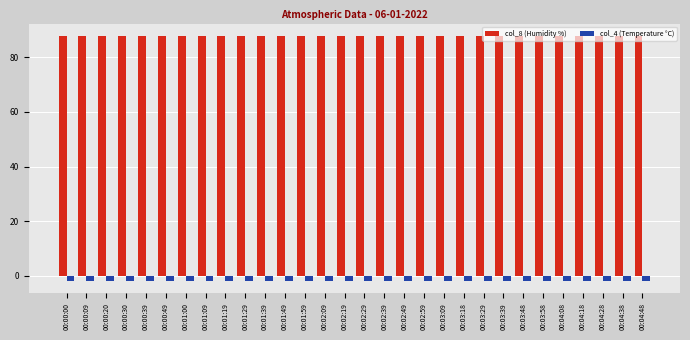

The value of col_8 (Humidity %) at 00:00:20 is 87.7. True or false?

True